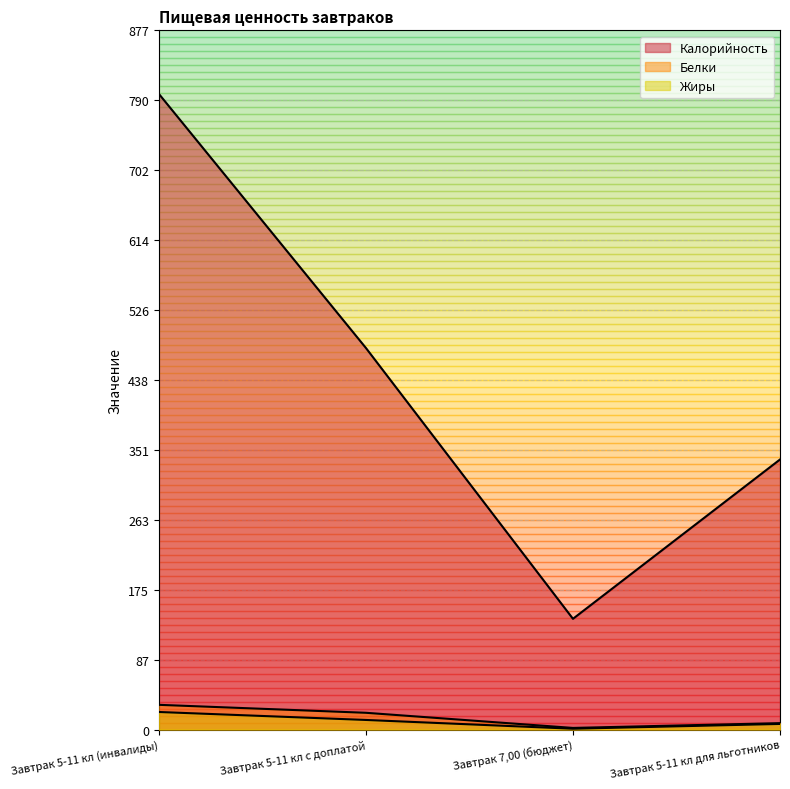

What is the minimum value for Белки?

2